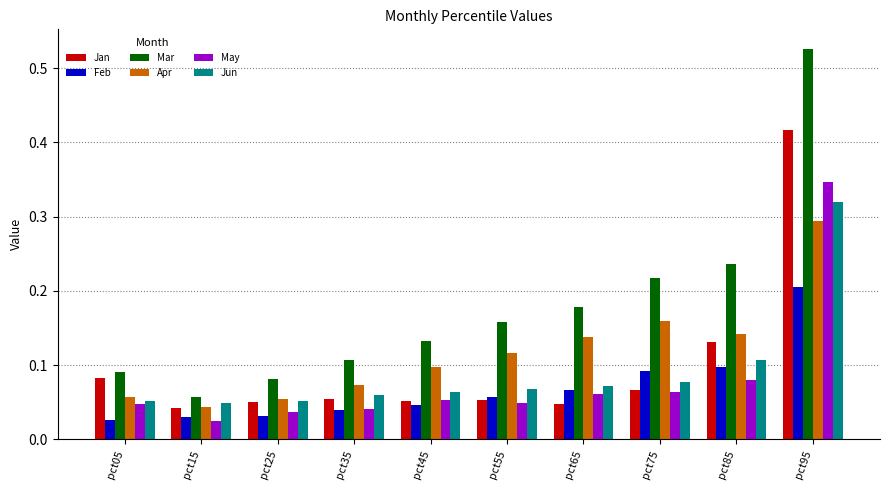

True or false: Mar has a value of 0.0 at pct05.

False